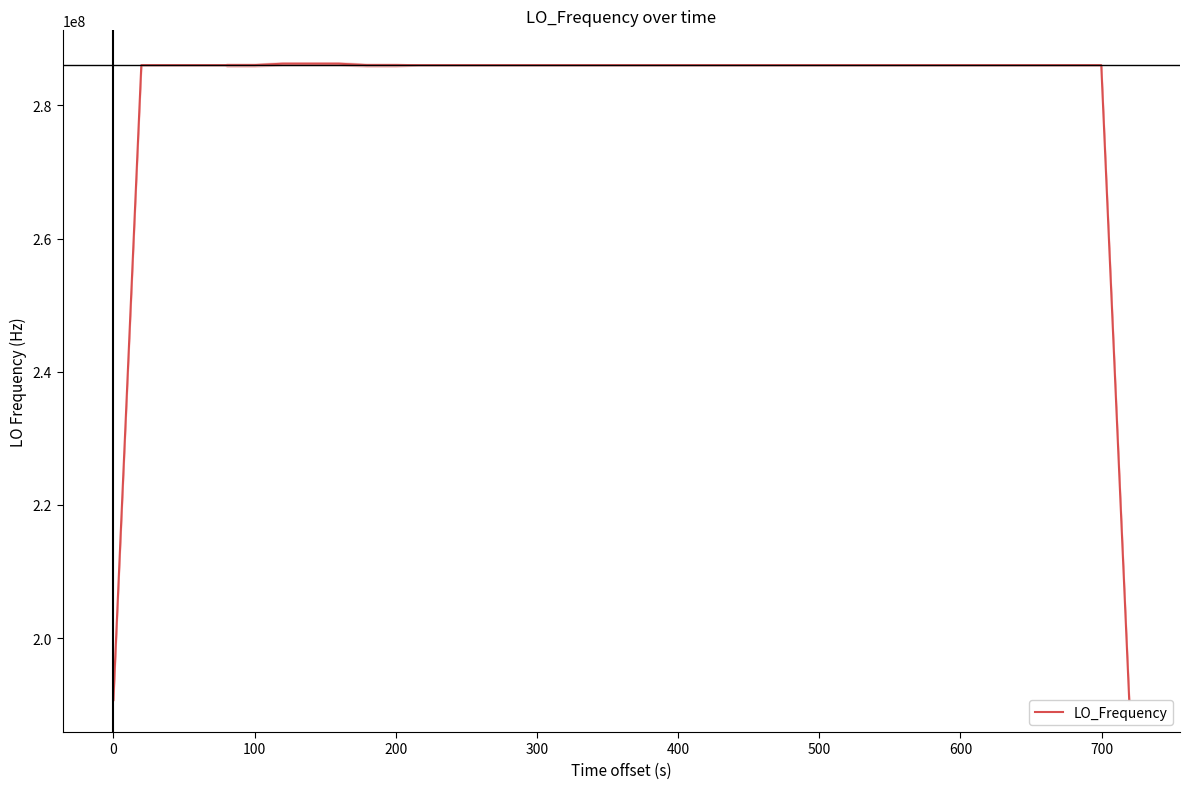

True or false: the data shows 328625804.9 at 39.

False